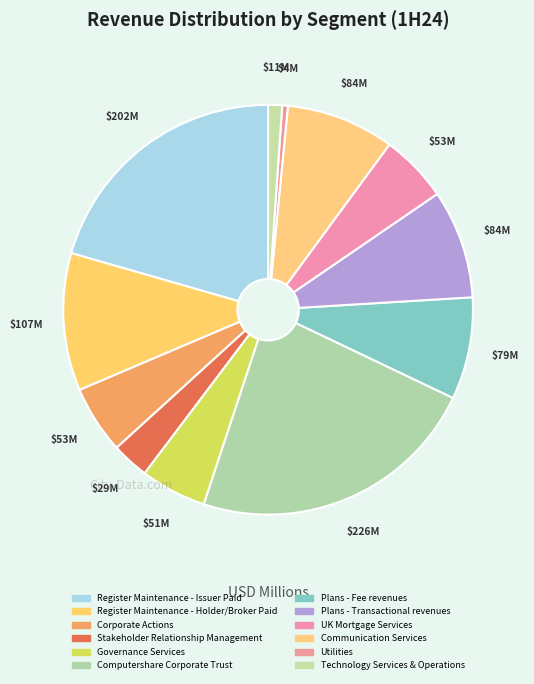

True or false: Plans - Transactional revenues accounts for 9% of the total.

True